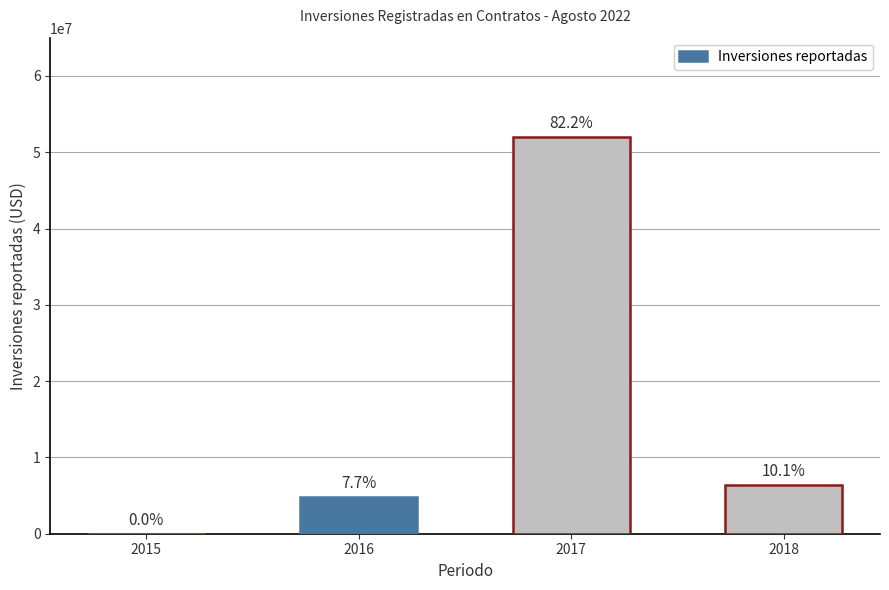

What is the sum of all values?

63271655.8